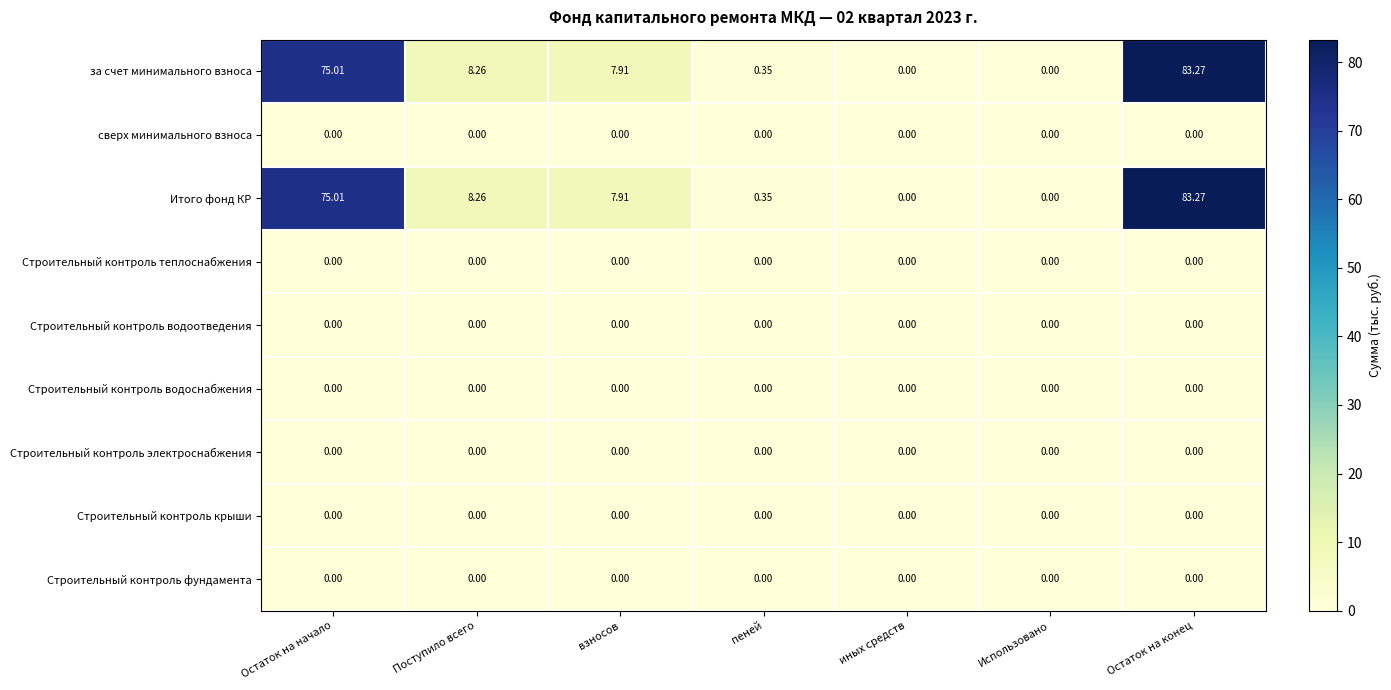

At which category does the chart reach its peak across all series?

Остаток на конец